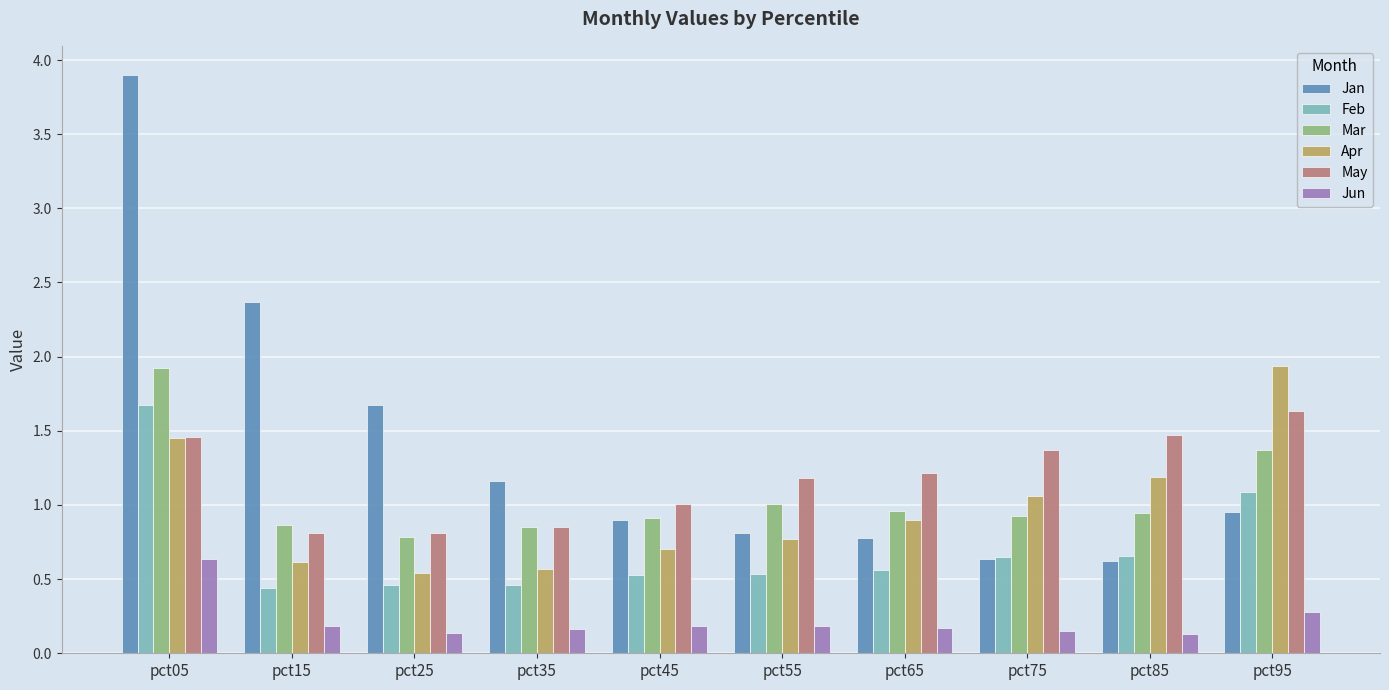

What is the highest value of the Feb series?

1.7